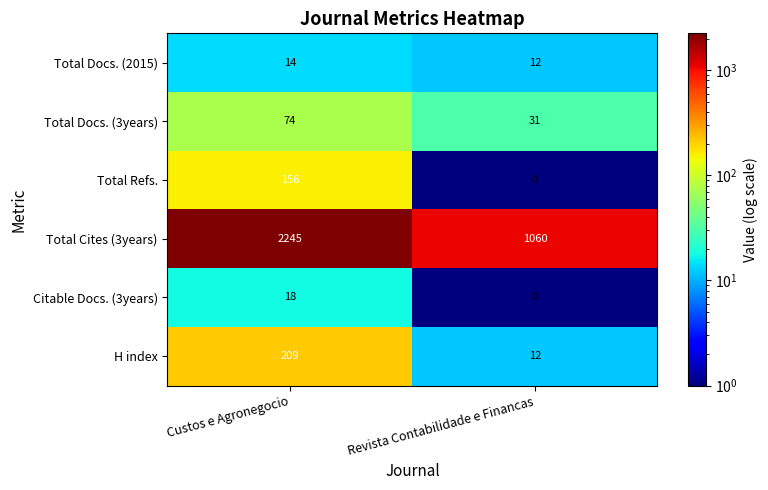

Count the number of categories in the chart.

2